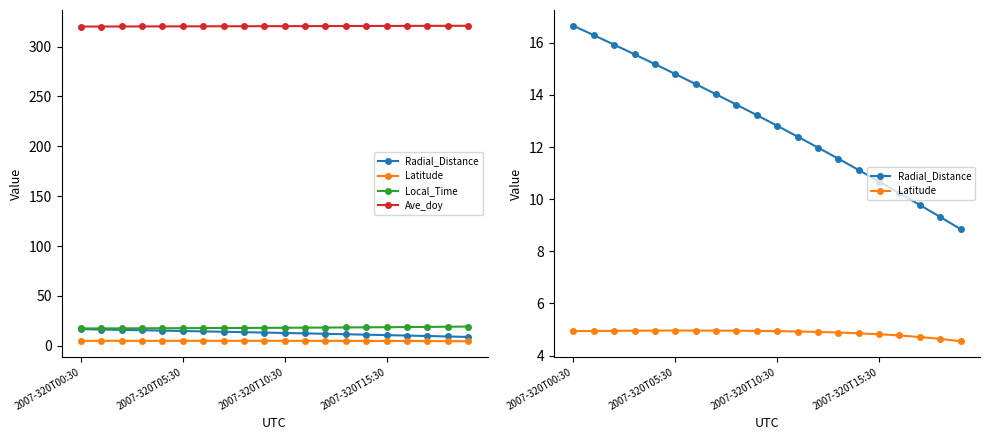

The Ave_doy series shows 320.4 at 8. True or false?

True